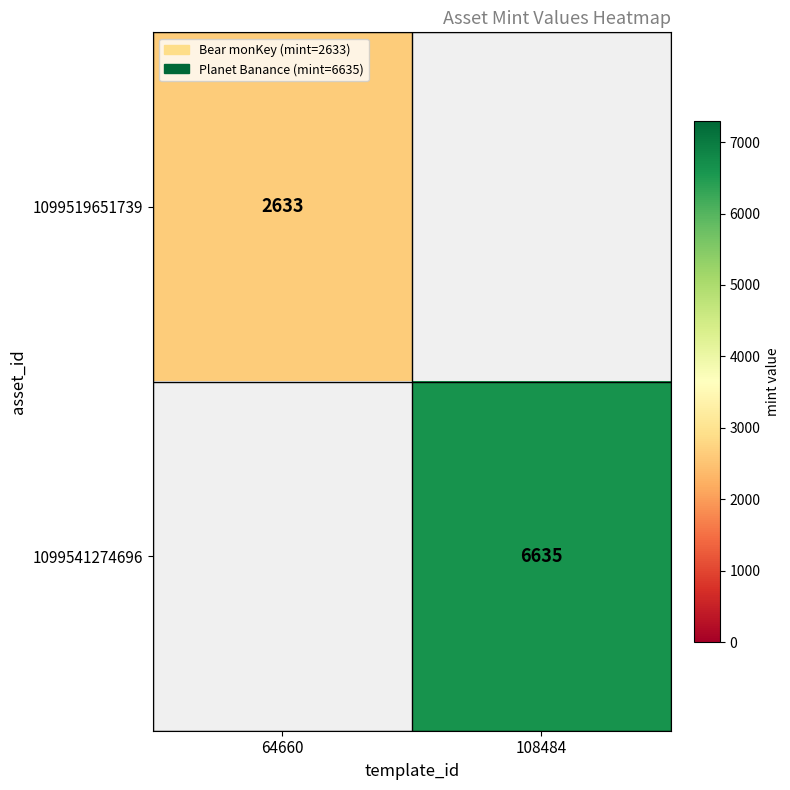

The value of 1099519651739 at 64660 is 1285. True or false?

False